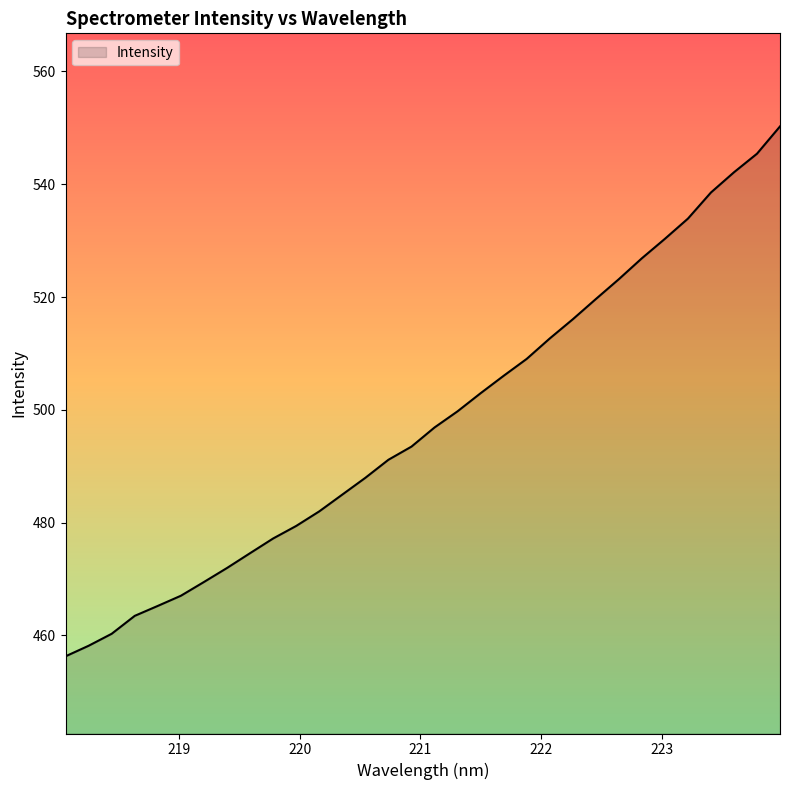

What is the maximum value shown in the chart?

550.3